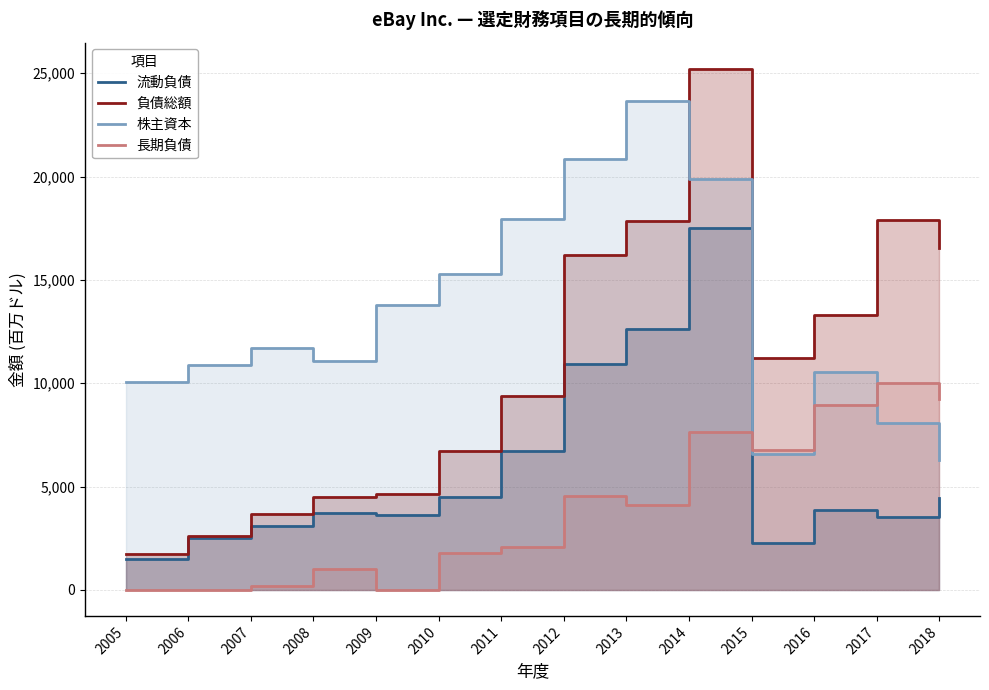

How many series are shown in this chart?

4